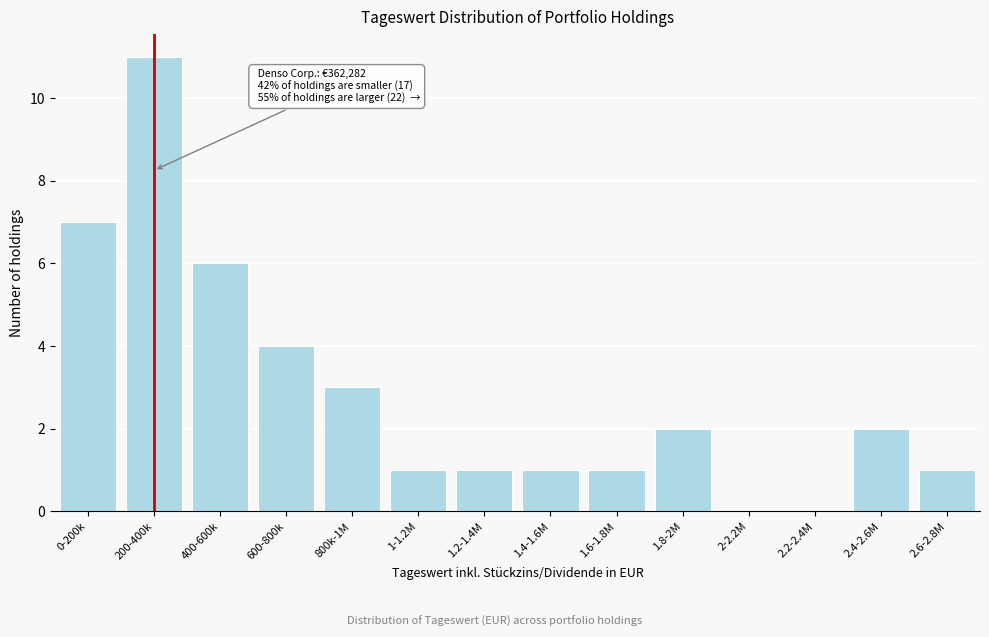

Reading left to right, list all the values displayed in this chart.

0-200k=7	200-400k=11	400-600k=6	600-800k=4	800k-1M=3	1-1.2M=1	1.2-1.4M=1	1.4-1.6M=1	1.6-1.8M=1	1.8-2M=2	2-2.2M=0	2.2-2.4M=0	2.4-2.6M=2	2.6-2.8M=1